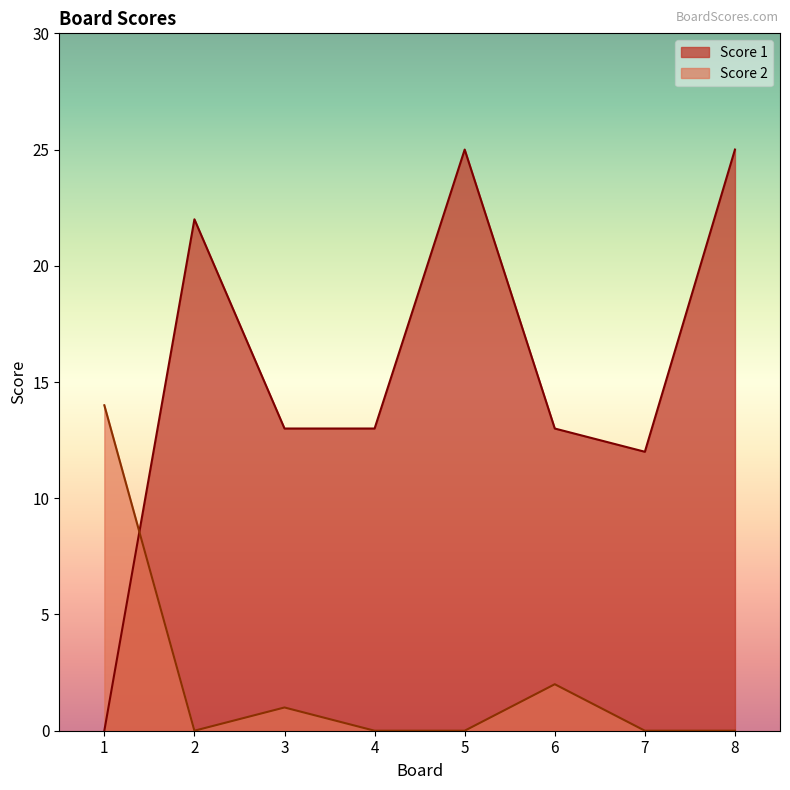

True or false: Score 2 has more than 1 points higher than both neighbors.

True